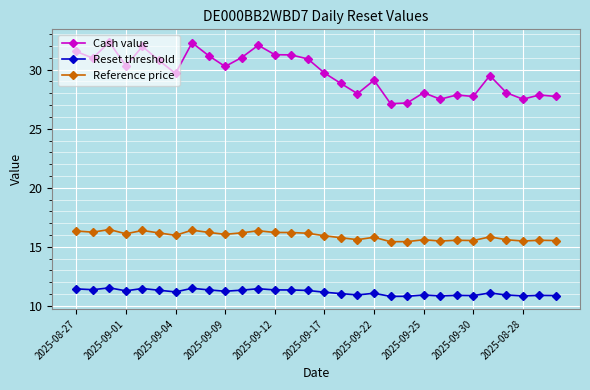

What is the sum of all Reset threshold values?

334.4